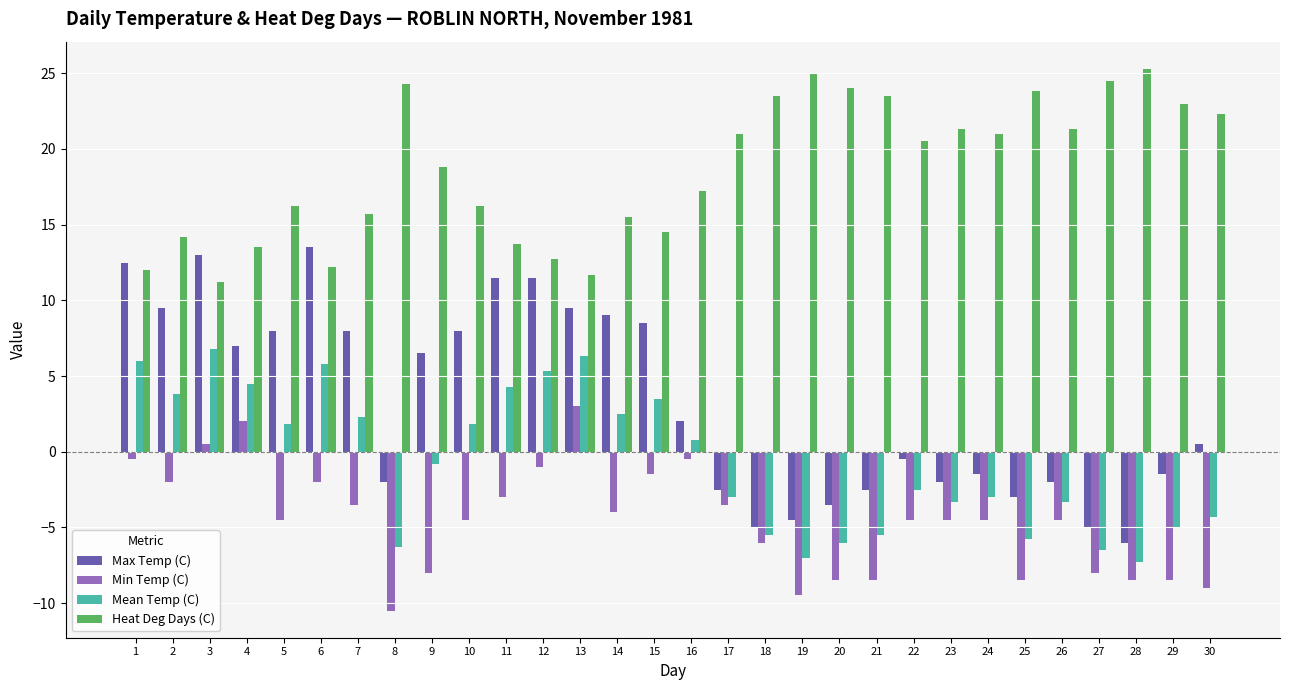

What is the difference between the highest and lowest values at 28?

33.8